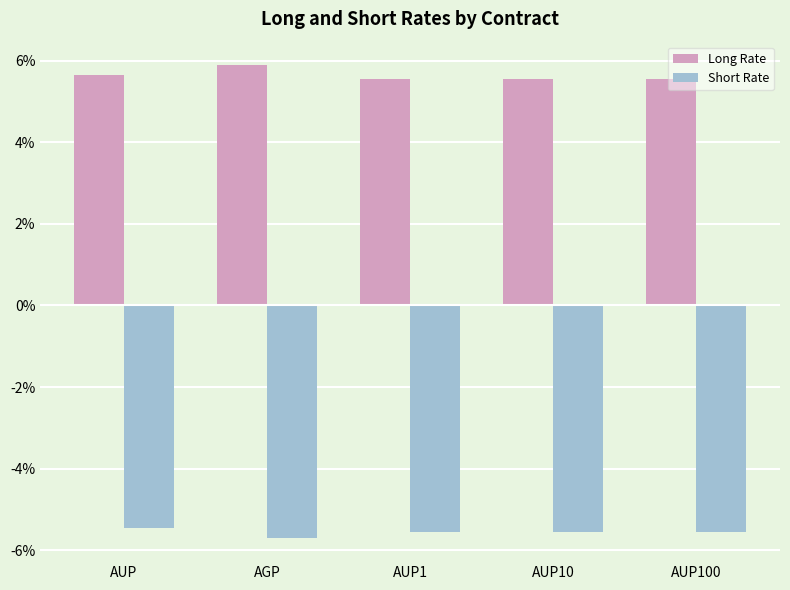

At which category is the sum across all series the highest?

AGP